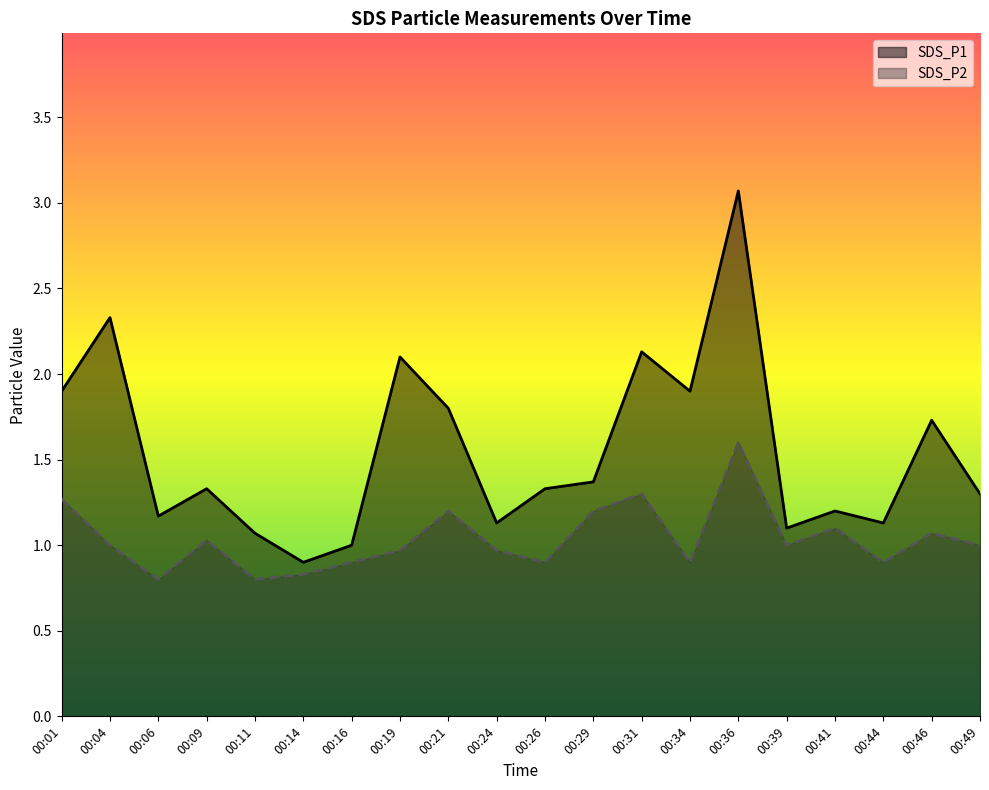

What is the greatest value displayed?

3.1